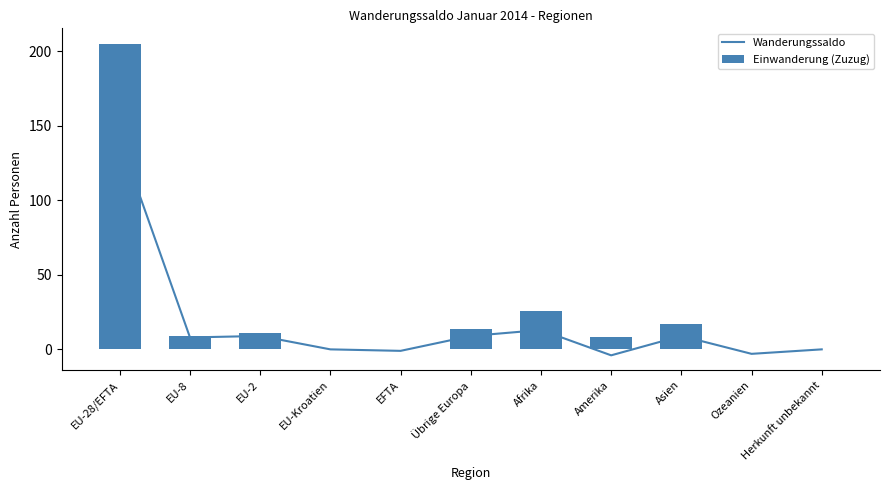

Does the chart contain stacked bars?

No